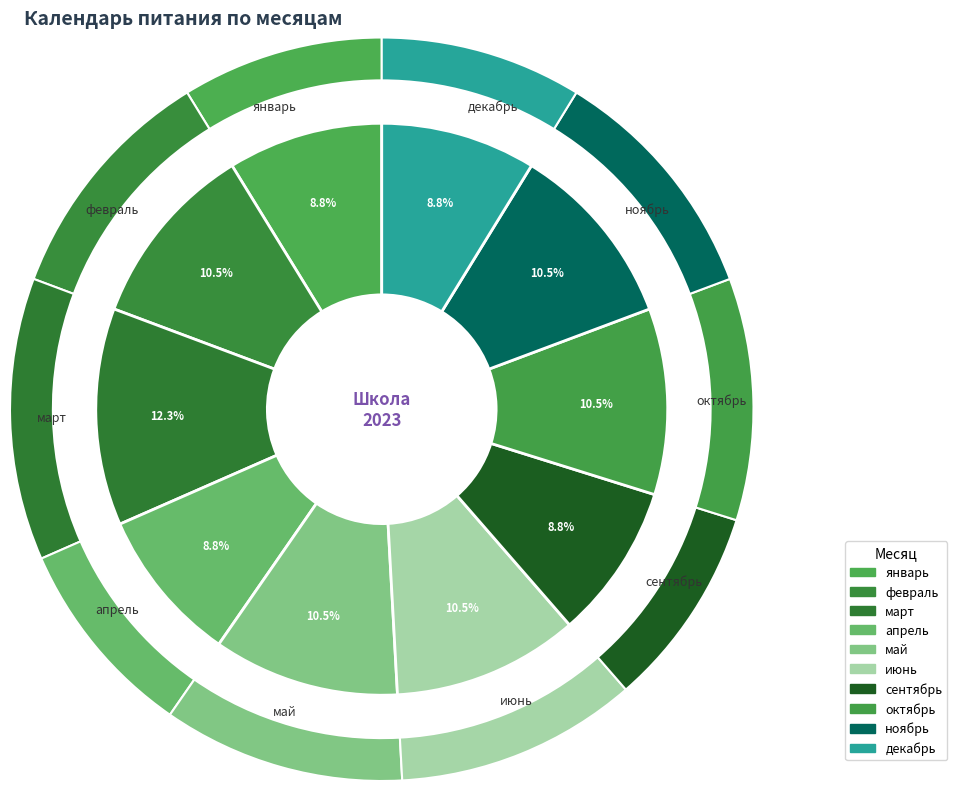

Which slice is the smallest?

январь